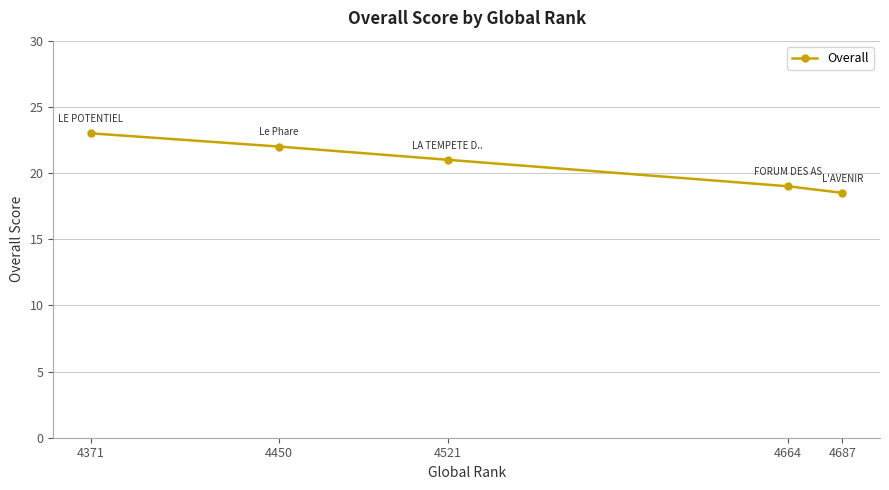

How many lines are shown in the chart?

1